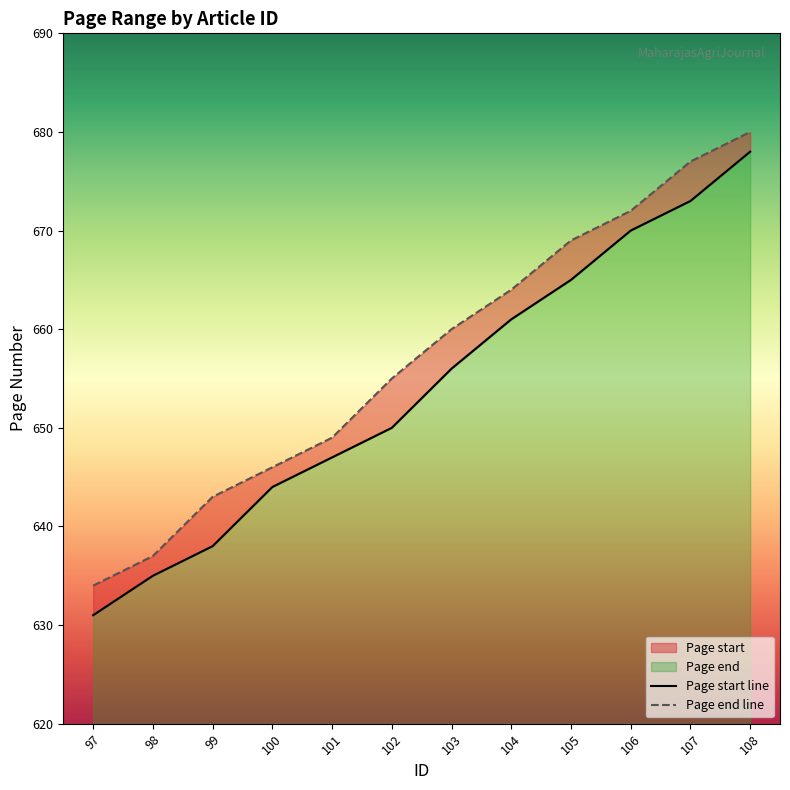

How many data points in Page start line are less than 656?

6